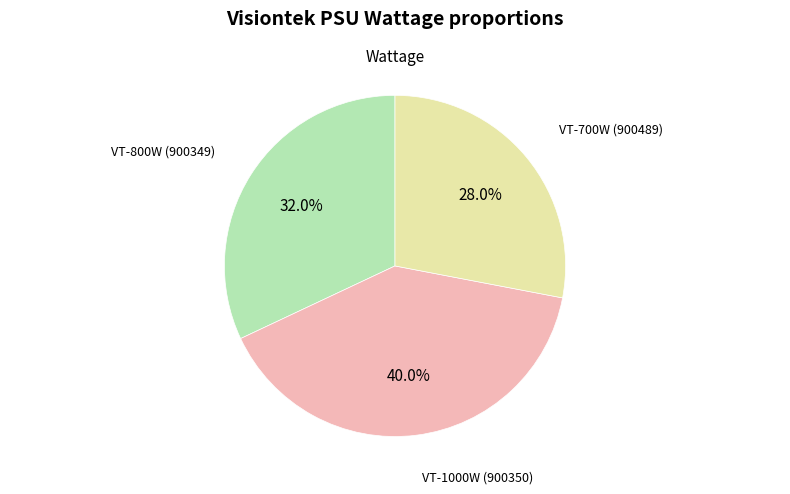

Is there any slice that represents more than half of the pie?

No